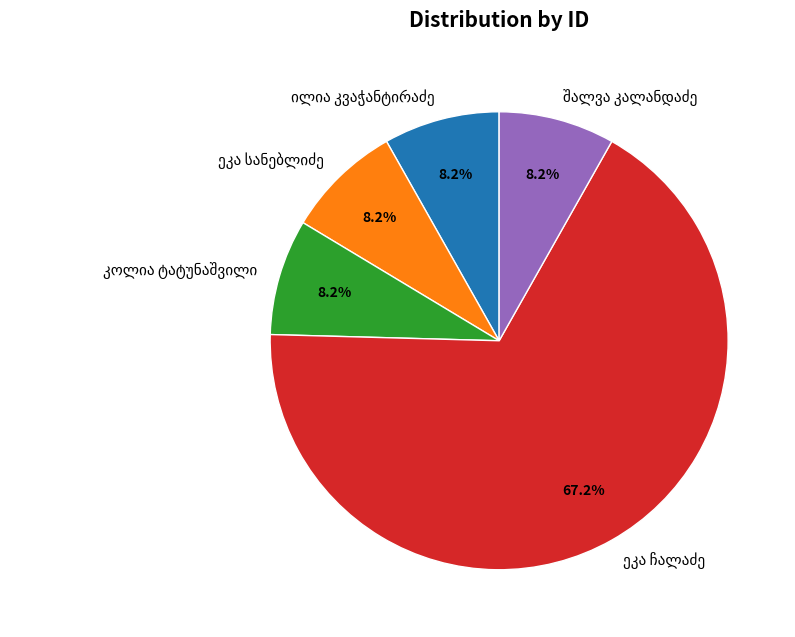

Does any single category account for the majority?

Yes